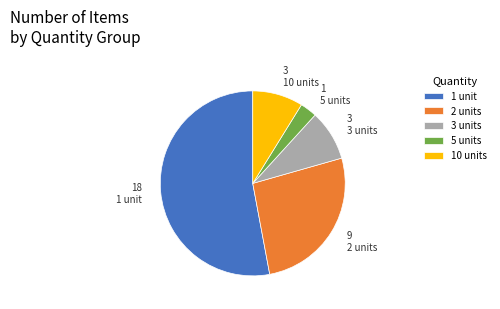

The 2 units slice represents 26% of the pie. True or false?

True